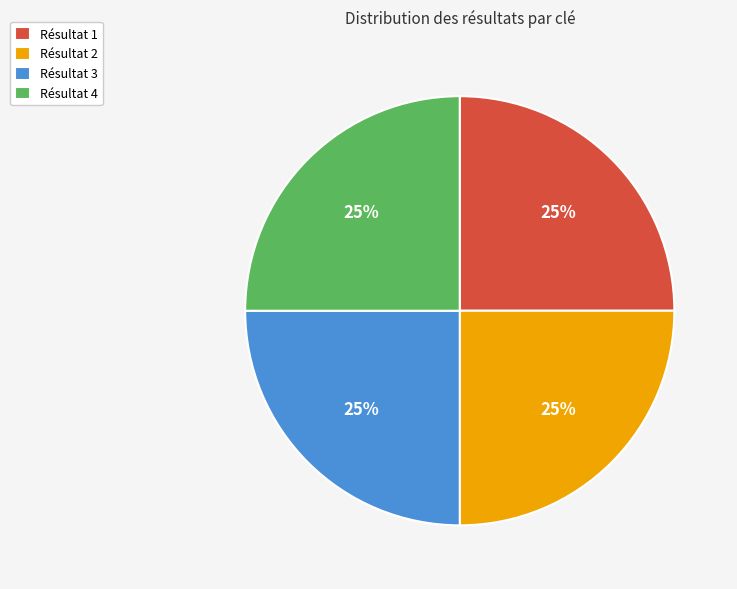

Does Résultat 4 account for over 50% of the chart?

No